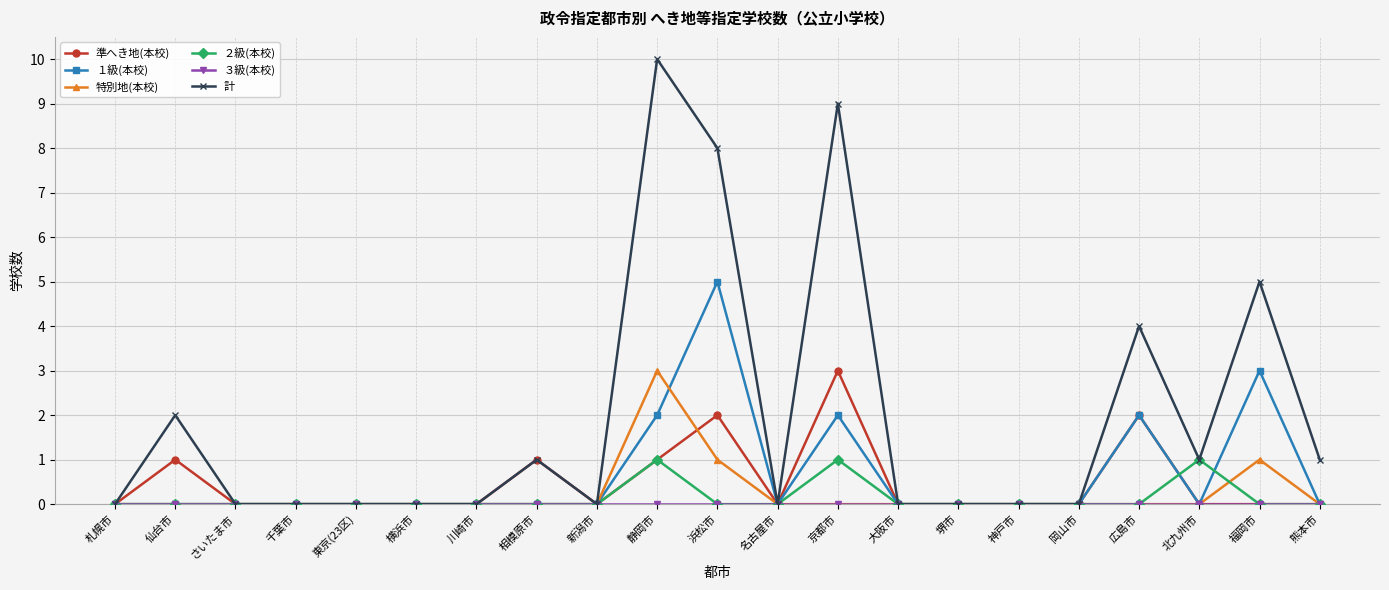

Does the chart display data point markers on the line(s)?

Yes